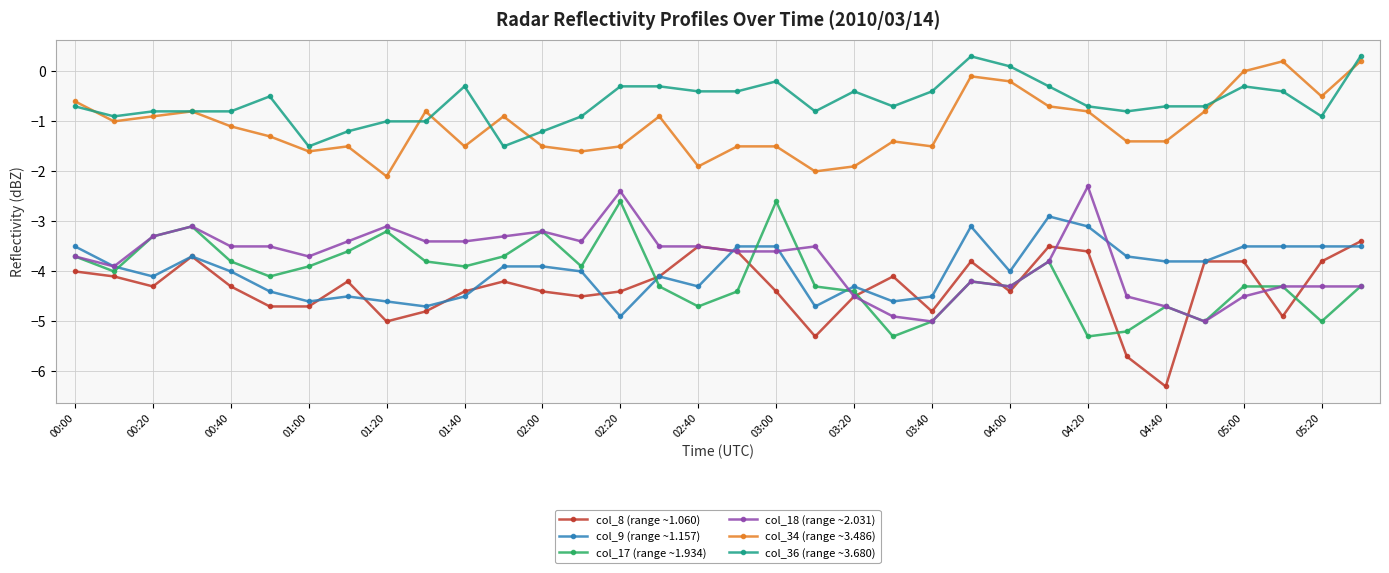

How many data points in col_9 (range ~1.157) are above -3?

1